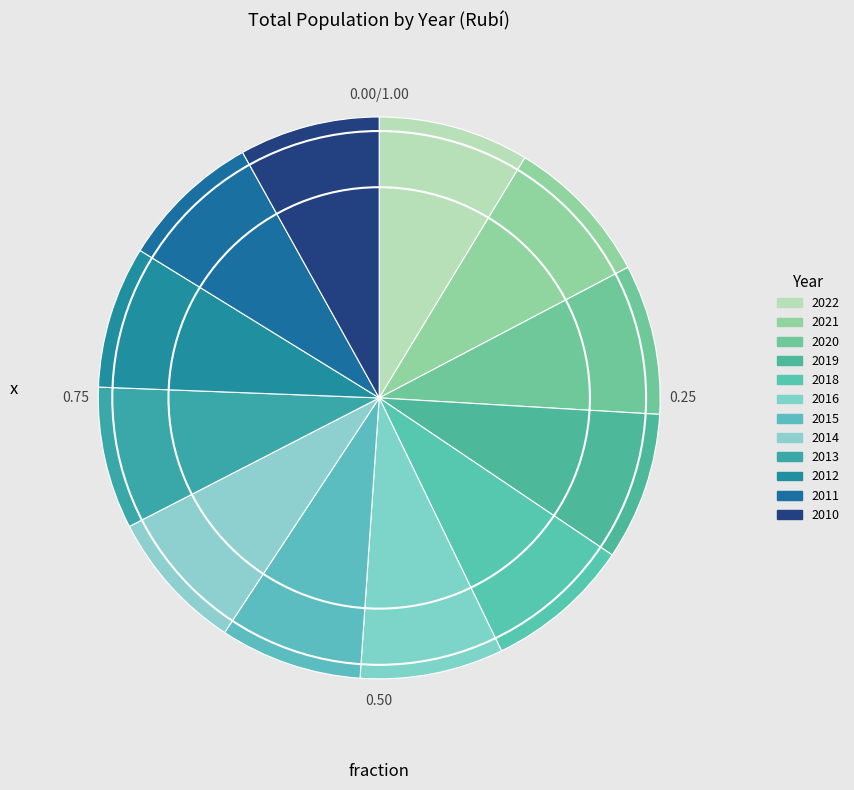

How much of the chart is everything except 2013?

91.8%